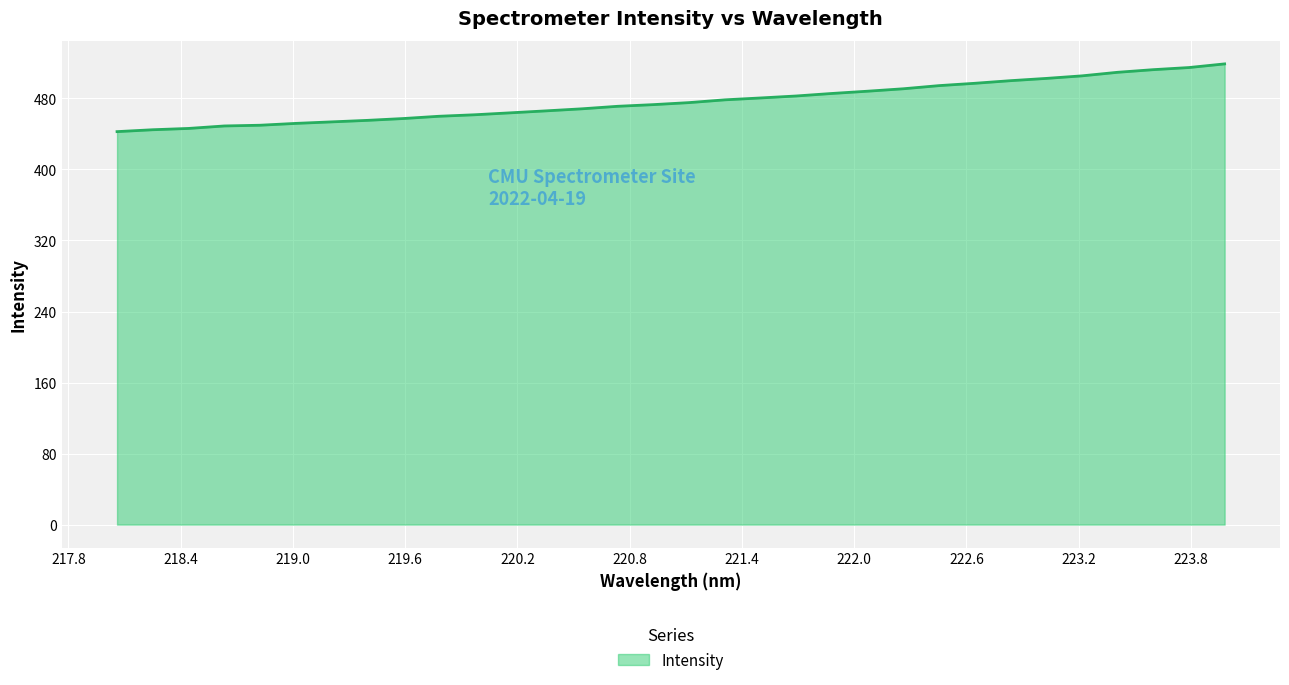

What is the minimum value shown in the chart?

442.6